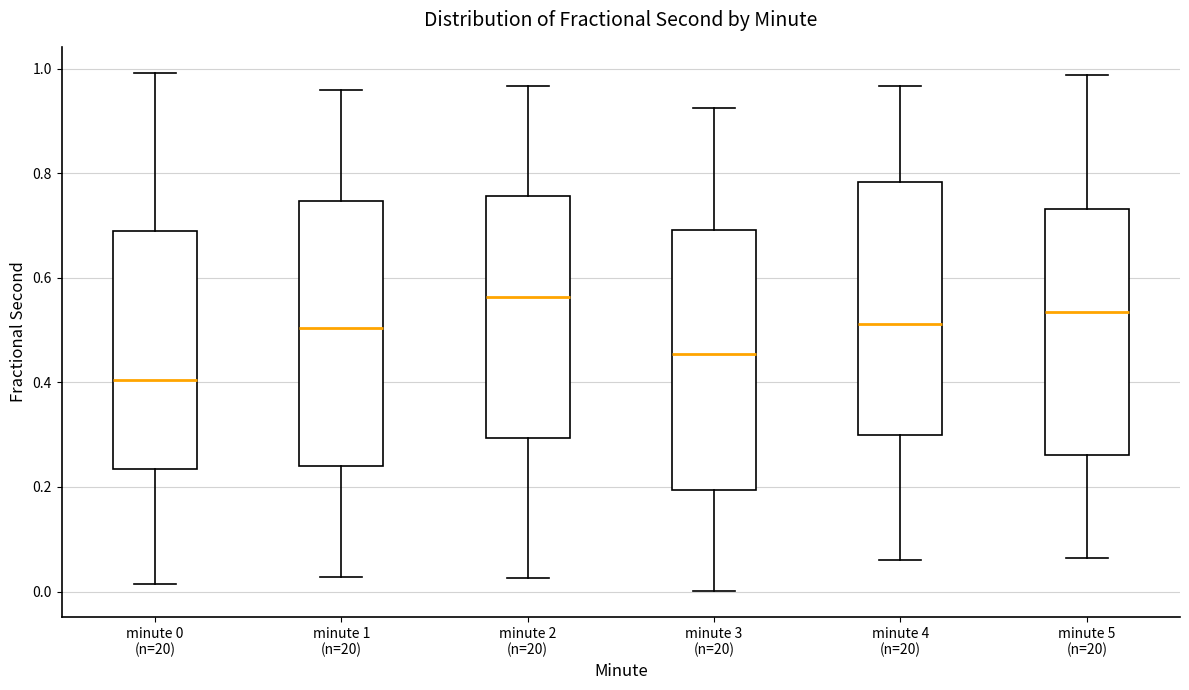

Reading left to right, transcribe this box plot: for each box, give where its median line is, the range the box spans, and where its two whiskers end, as read against the y-axis. The values are not printed on the chart, so give them approximately, as read against the axis.

minute 0 (n=20): median 0.40, box 0.24 to 0.68, whiskers 0.02 to 1.00
minute 1 (n=20): median 0.50, box 0.24 to 0.74, whiskers 0.02 to 0.96
minute 2 (n=20): median 0.56, box 0.30 to 0.76, whiskers 0.02 to 0.96
minute 3 (n=20): median 0.46, box 0.20 to 0.70, whiskers 0.00 to 0.92
minute 4 (n=20): median 0.52, box 0.30 to 0.78, whiskers 0.06 to 0.96
minute 5 (n=20): median 0.54, box 0.26 to 0.74, whiskers 0.06 to 0.98